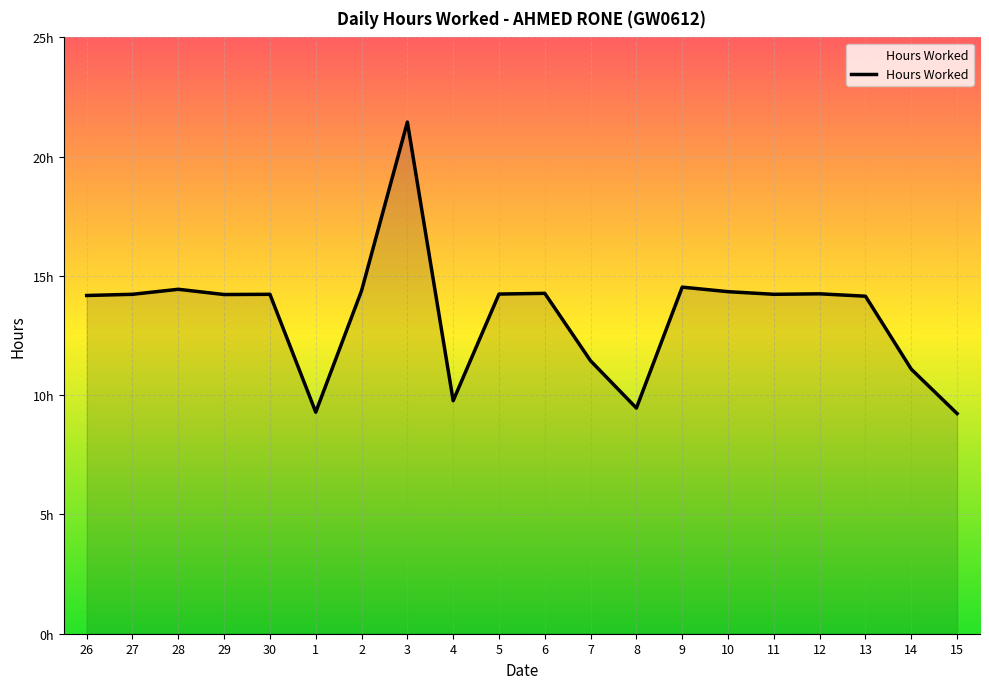

What position from the right is 28?

18